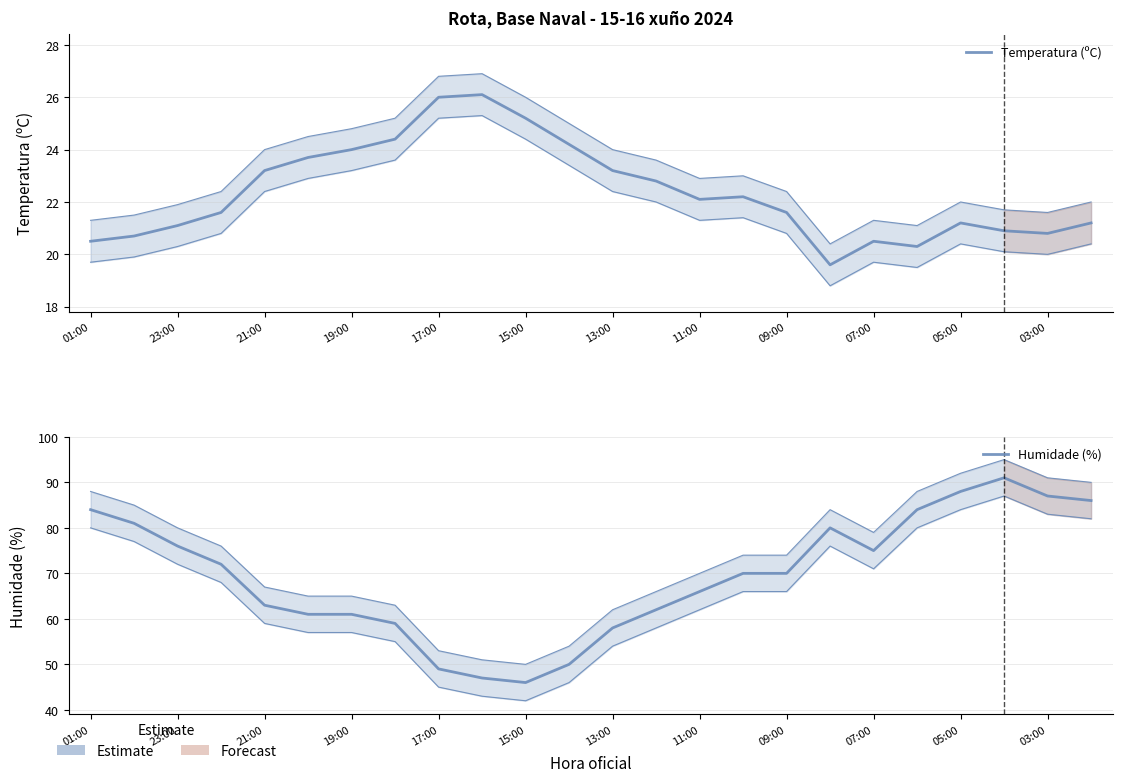

Which series has the largest range (max minus min)?

Humidade (%)